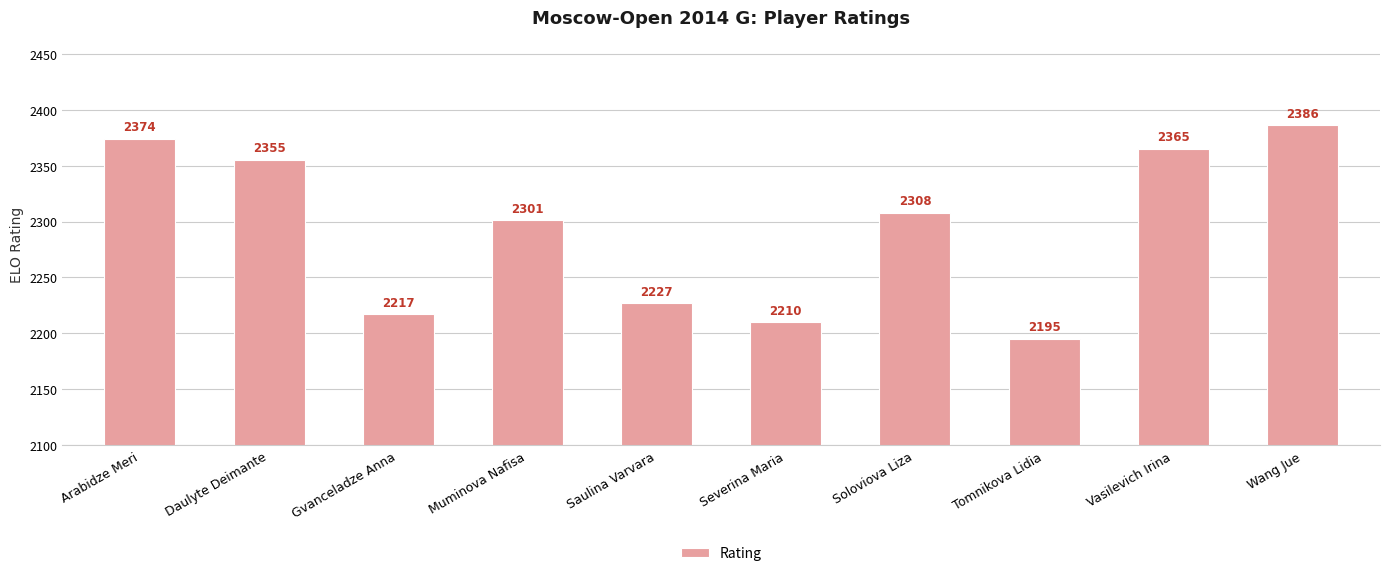

What is the label of the 4th bar from the right?

Soloviova Liza